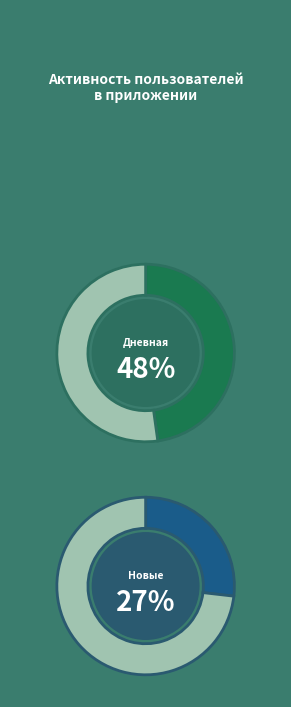

Does 15 account for over 50% of the chart?

No